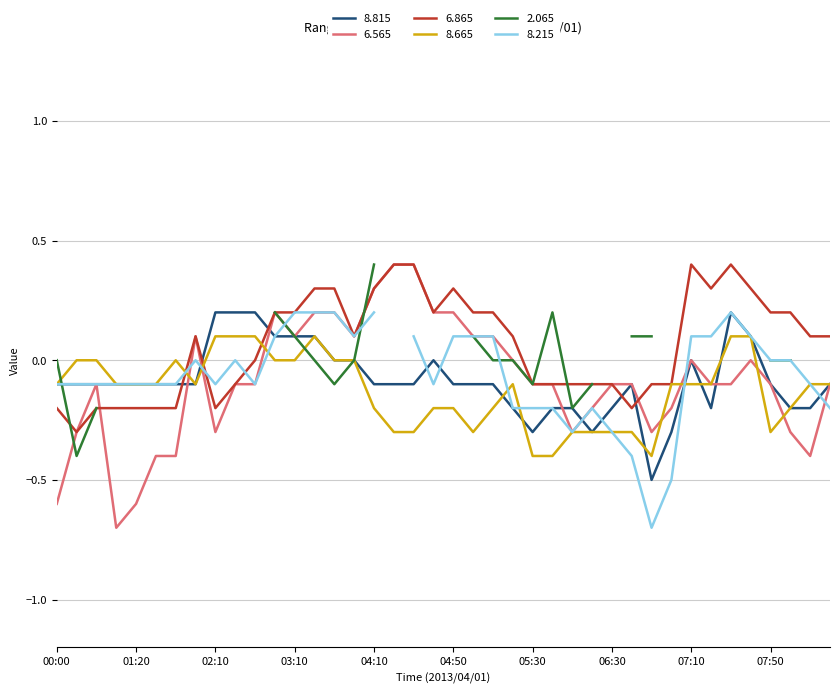

Read the 6.565 value at 07:00.

-0.2